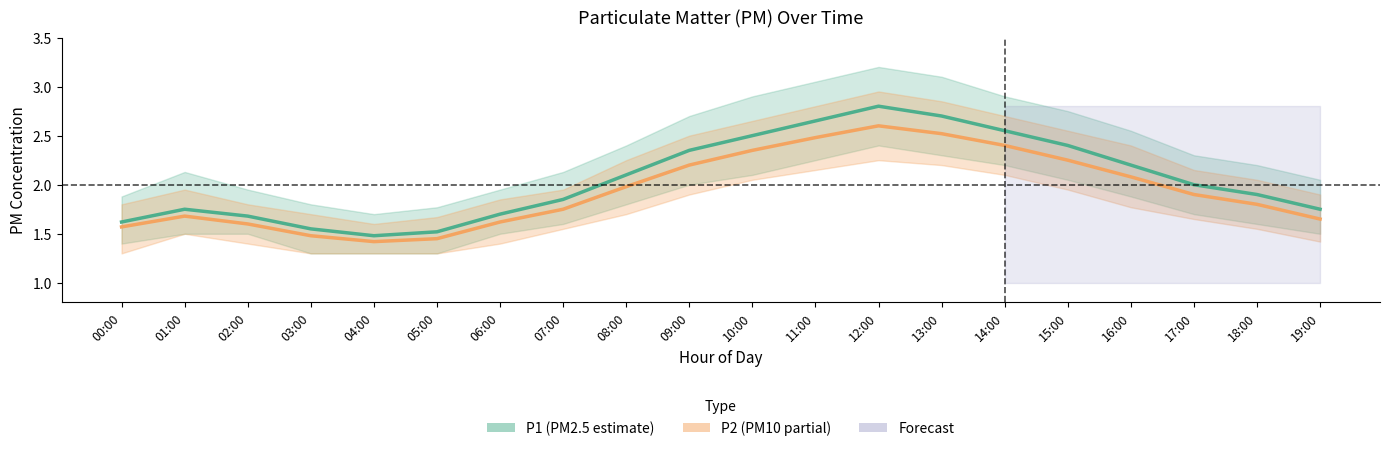

True or false: P2 (PM10) has more than 2 interior local peaks.

False